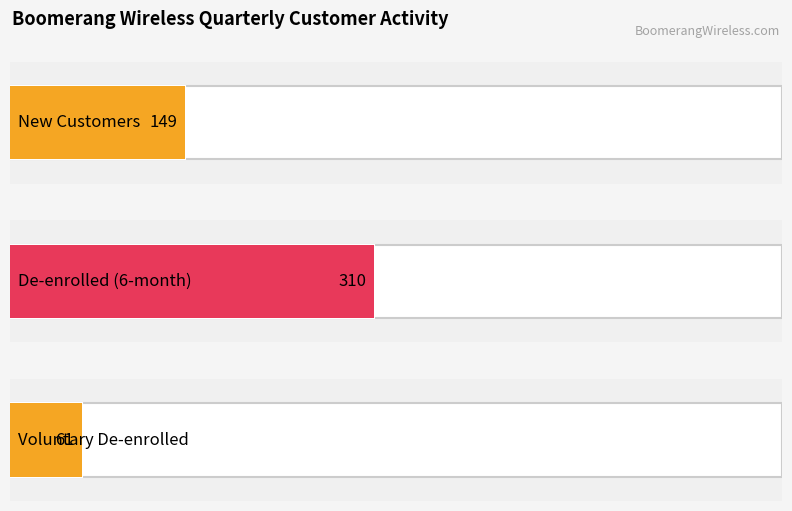

True or false: De-enrolled (6-month) has a value of 72 at Plan 1 - 500 Minute Plan.

False